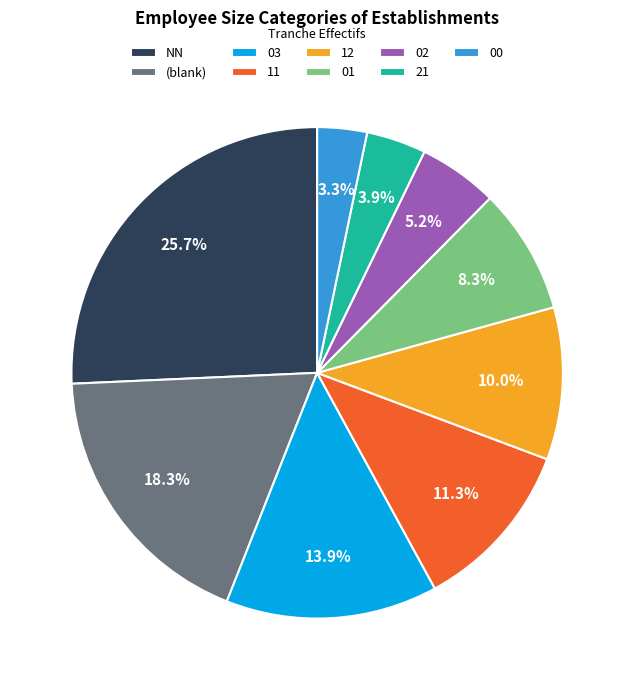

Approximately how many times larger is the value at (blank) compared to 11?

1.6